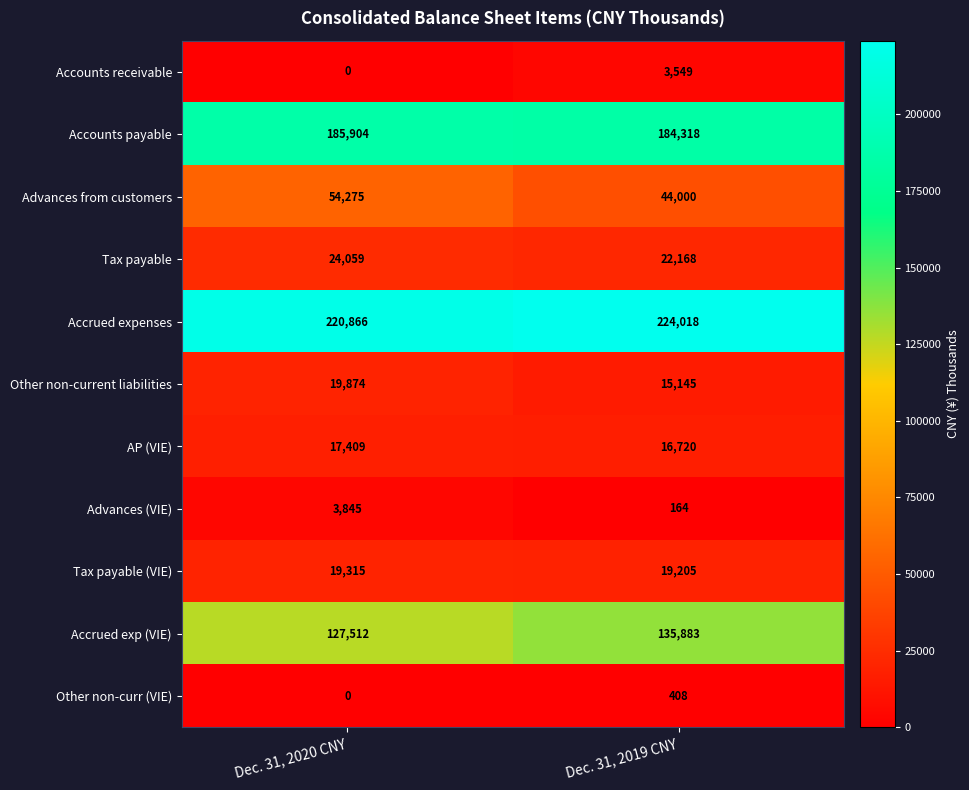

Rank the categories by Tax payable value from highest to lowest.

Dec. 31, 2020 CNY, Dec. 31, 2019 CNY